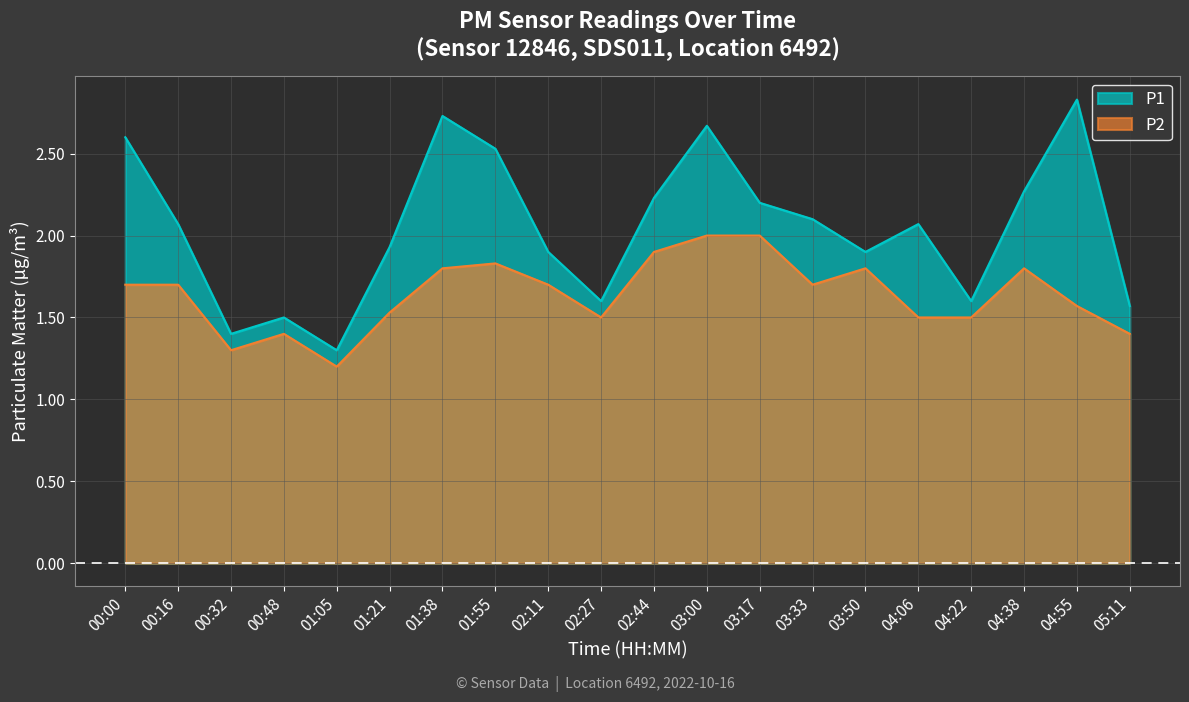

Which series has the largest range (max minus min)?

P1